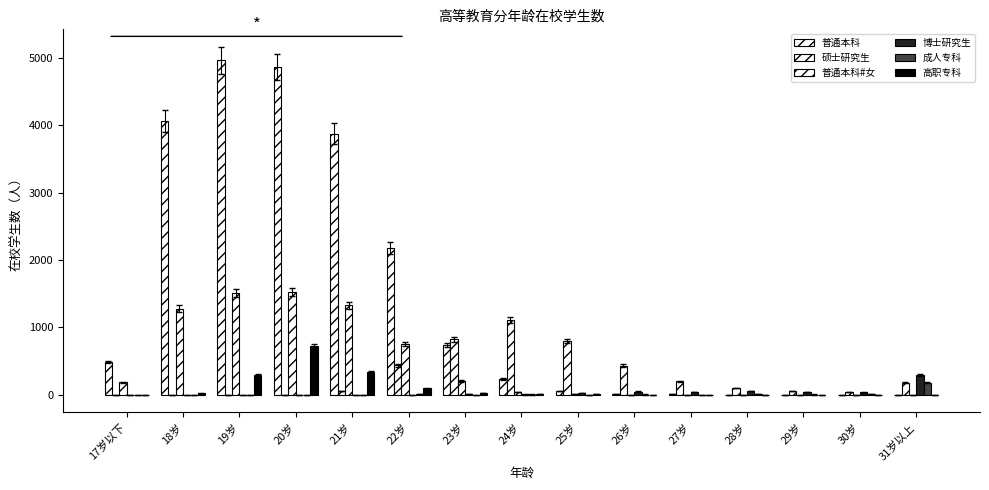

How many distinct data groups are displayed?

6